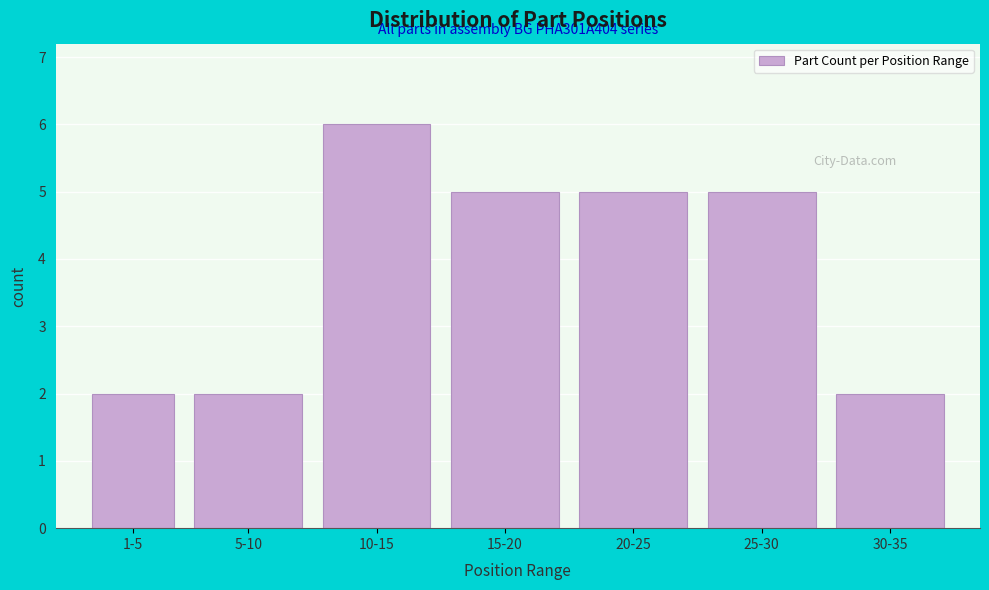

Reading left to right, transcribe all the data shown in this chart.

1-5=2	5-10=2	10-15=6	15-20=5	20-25=5	25-30=5	30-35=2